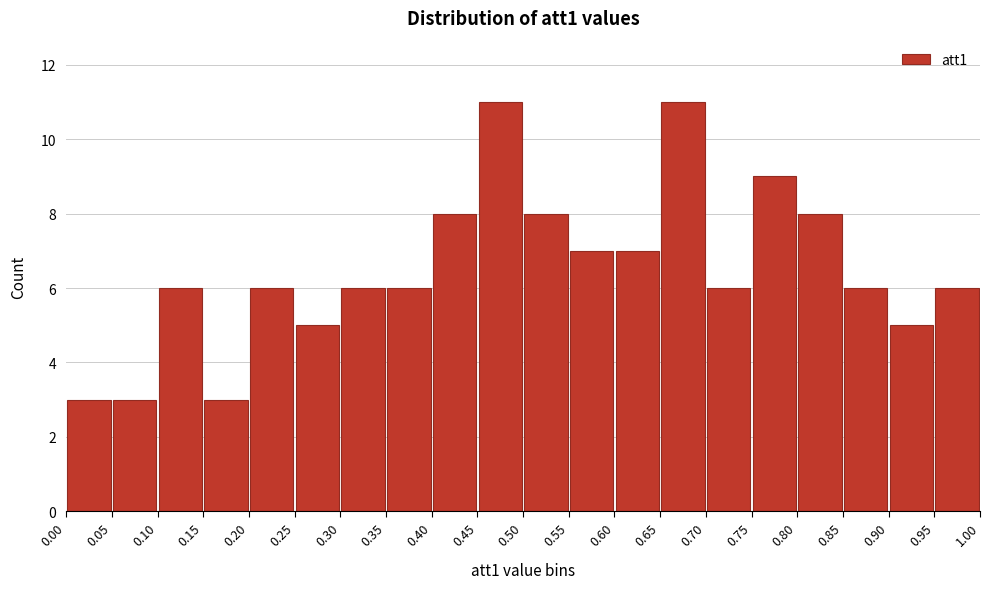

Reading left to right, list every bar in this chart as the range it spans on the x-axis followed by its height. The values are not printed on the chart, so give them approximately, as read against the axis.

0.00 to 0.05: 3
0.05 to 0.10: 3
0.10 to 0.15: 6
0.15 to 0.20: 3
0.20 to 0.25: 6
0.25 to 0.30: 5
0.30 to 0.35: 6
0.35 to 0.40: 6
0.40 to 0.45: 8
0.45 to 0.50: 11
0.50 to 0.55: 8
0.55 to 0.60: 7
0.60 to 0.65: 7
0.65 to 0.70: 11
0.70 to 0.75: 6
0.75 to 0.80: 9
0.80 to 0.85: 8
0.85 to 0.90: 6
0.90 to 0.95: 5
0.95 to 1.00: 6